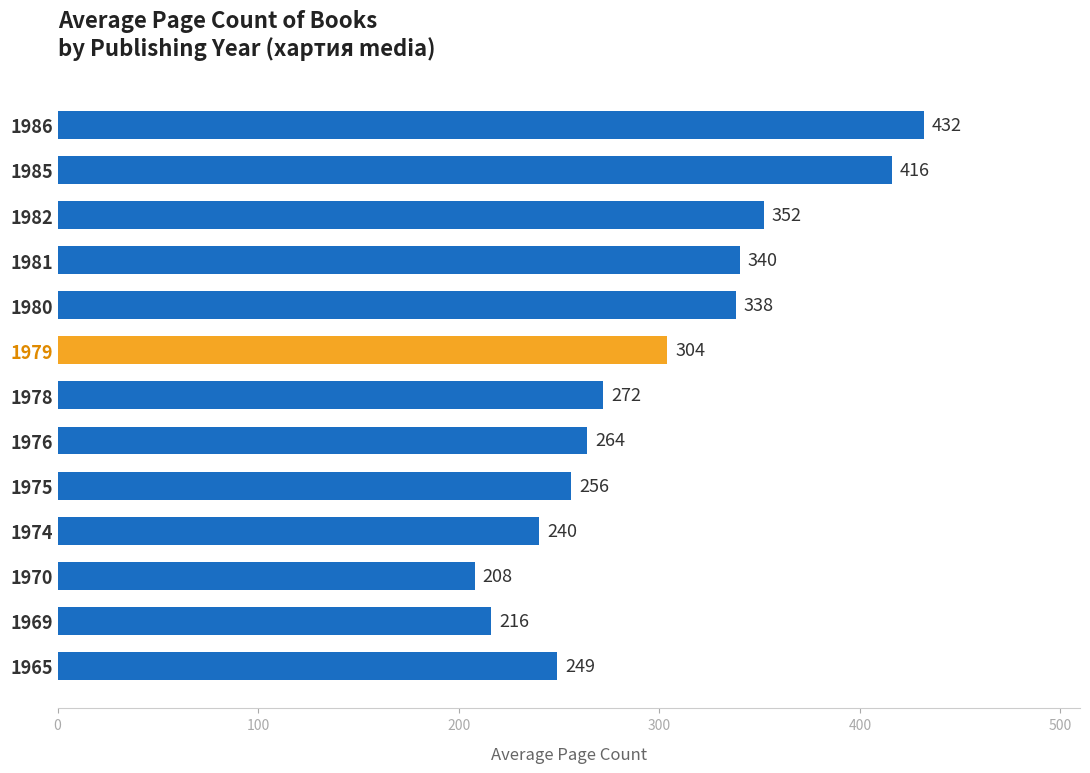

What is the change in value from 1970 to 1980?

+130